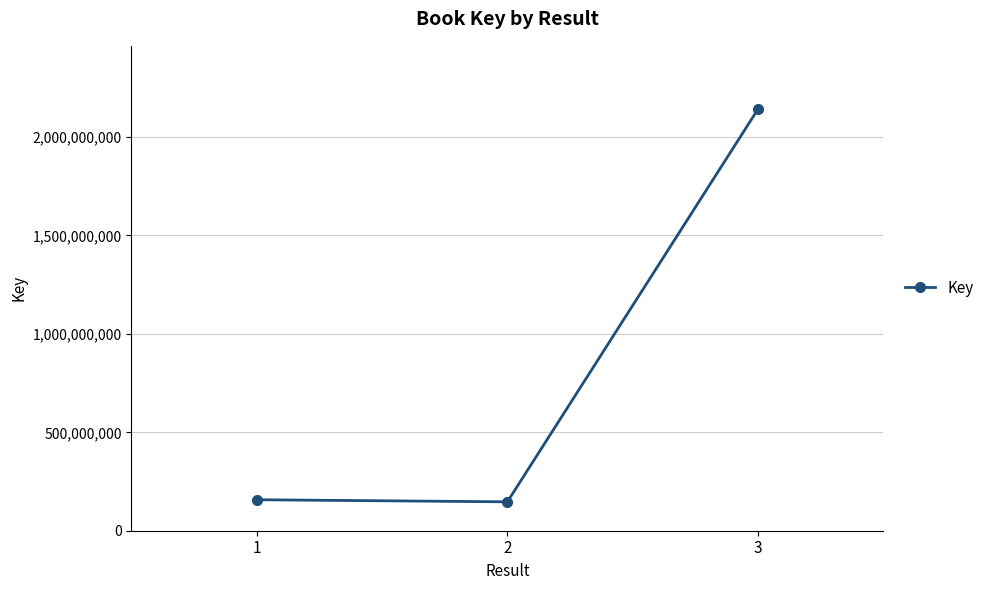

How many lines are shown in the chart?

1